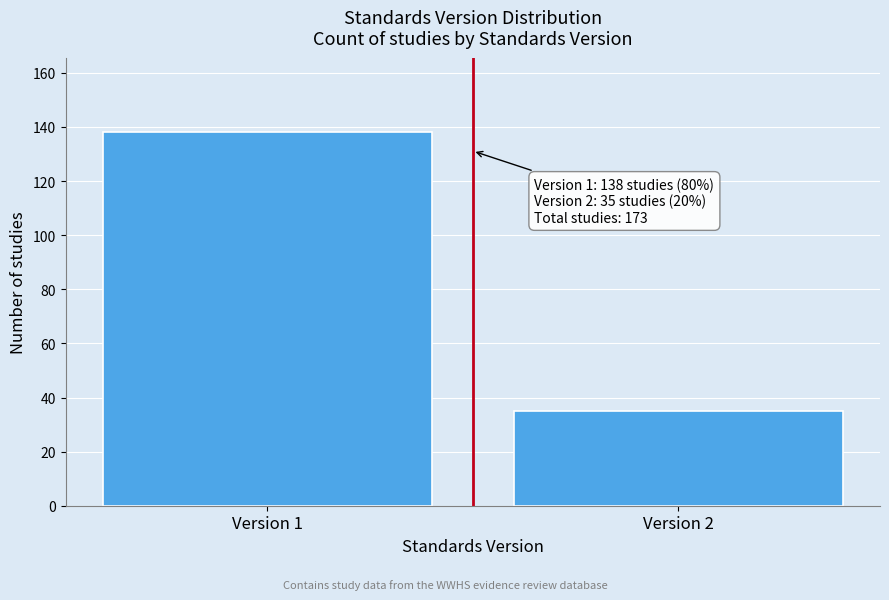

Reading left to right, extract all data points from this chart.

Version 1=138	Version 2=35